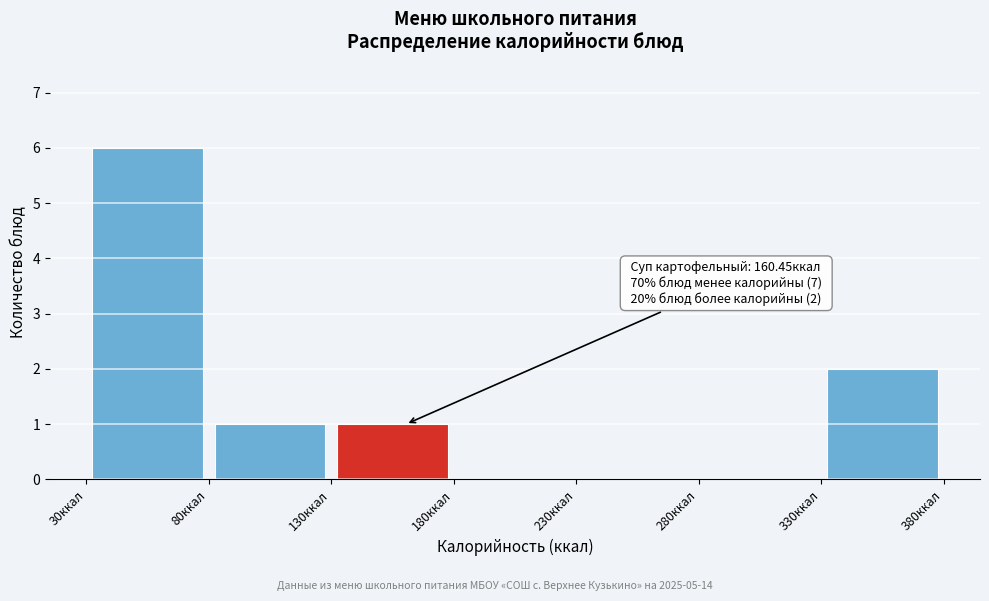

Which range on the x-axis has the tallest bar?

30 to 80